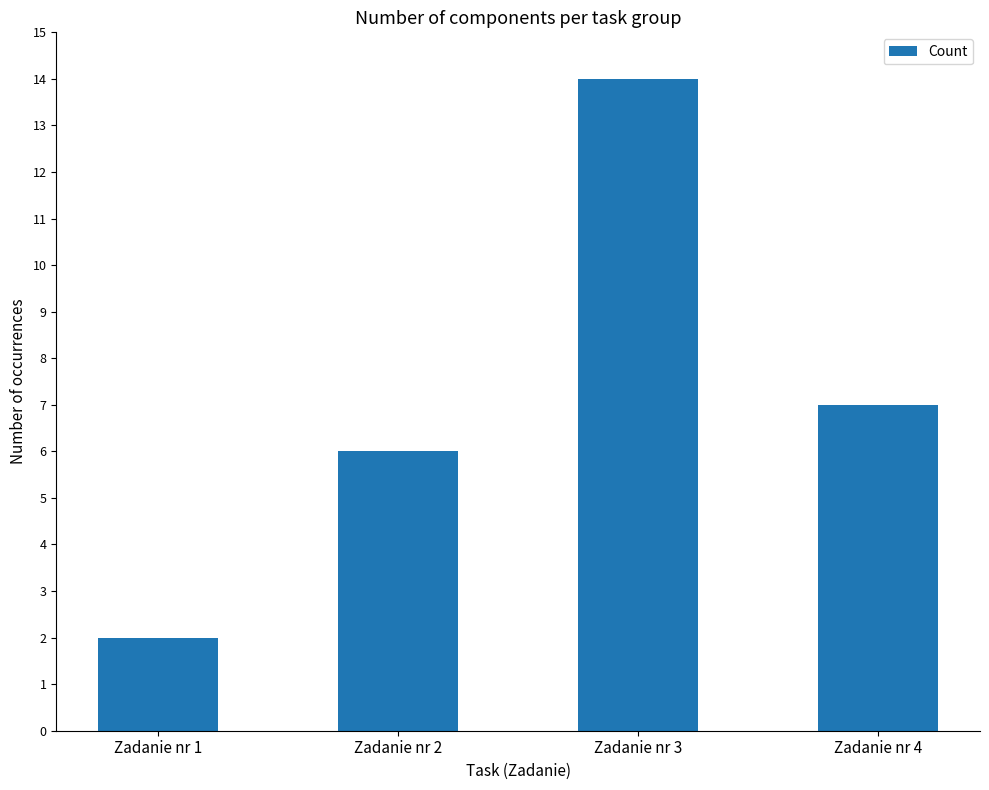

What is the change in value from Zadanie nr 2 to Zadanie nr 3?

+8